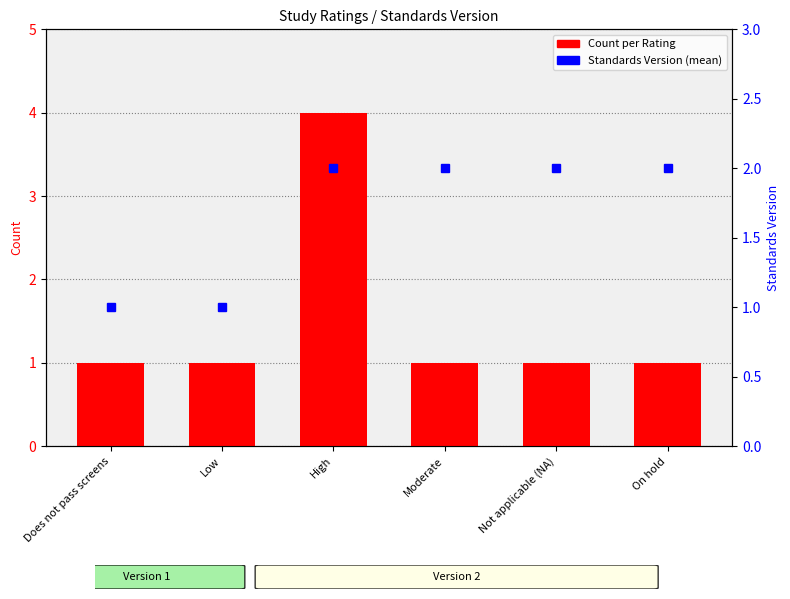

Which category has the lowest value across all series?

Does not pass screens